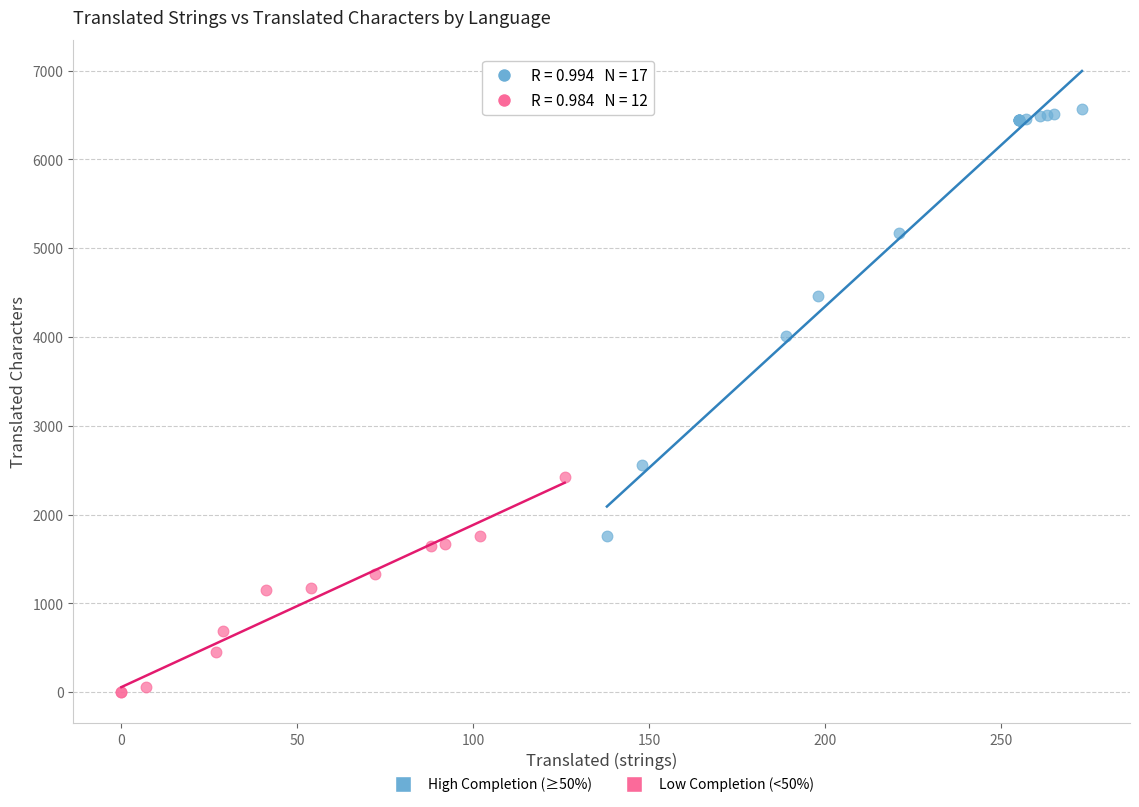

Which series contains the lowest Y value?

Low Completion (<50%)